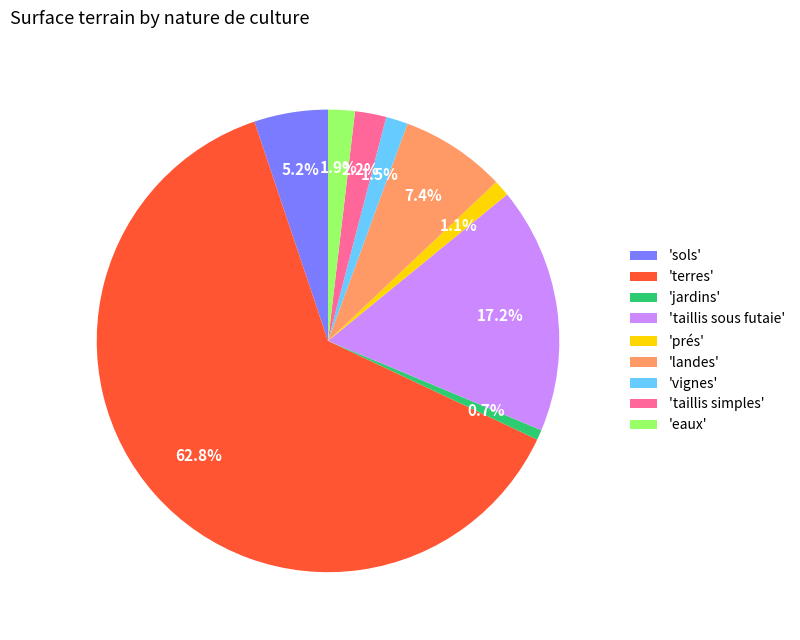

What is the ratio of the value at 'terres' to the value at 'jardins'?

89.2